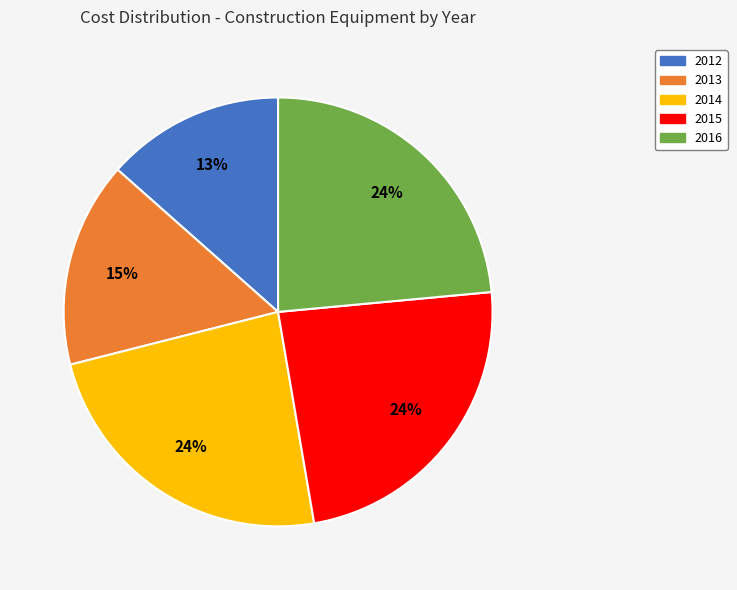

Which has a higher value, 2012 or 2016?

2016